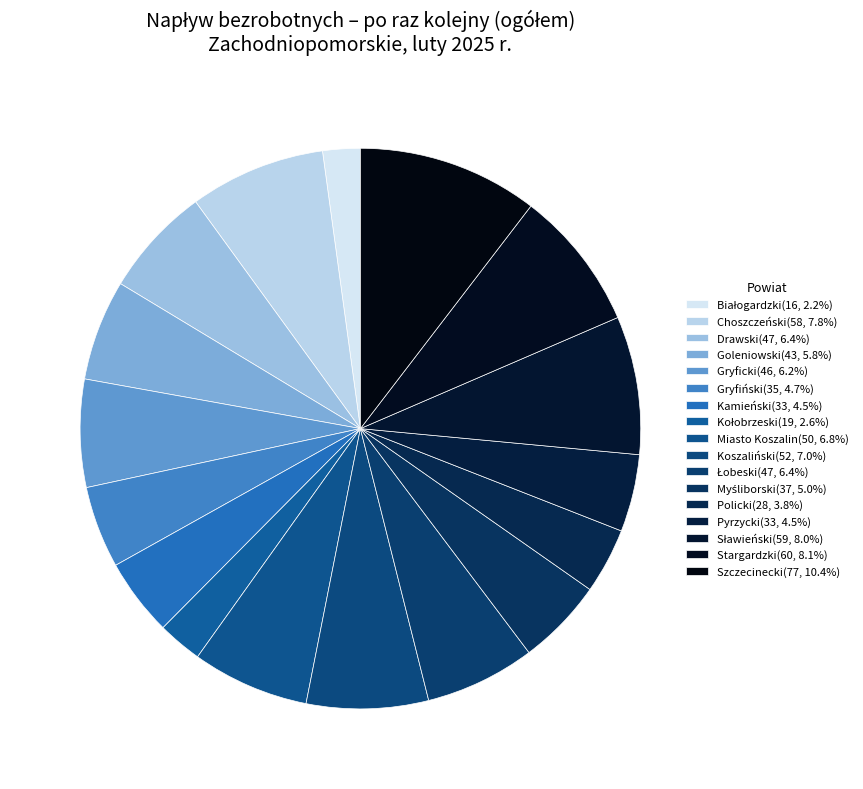

How many slices are in this pie chart?

17